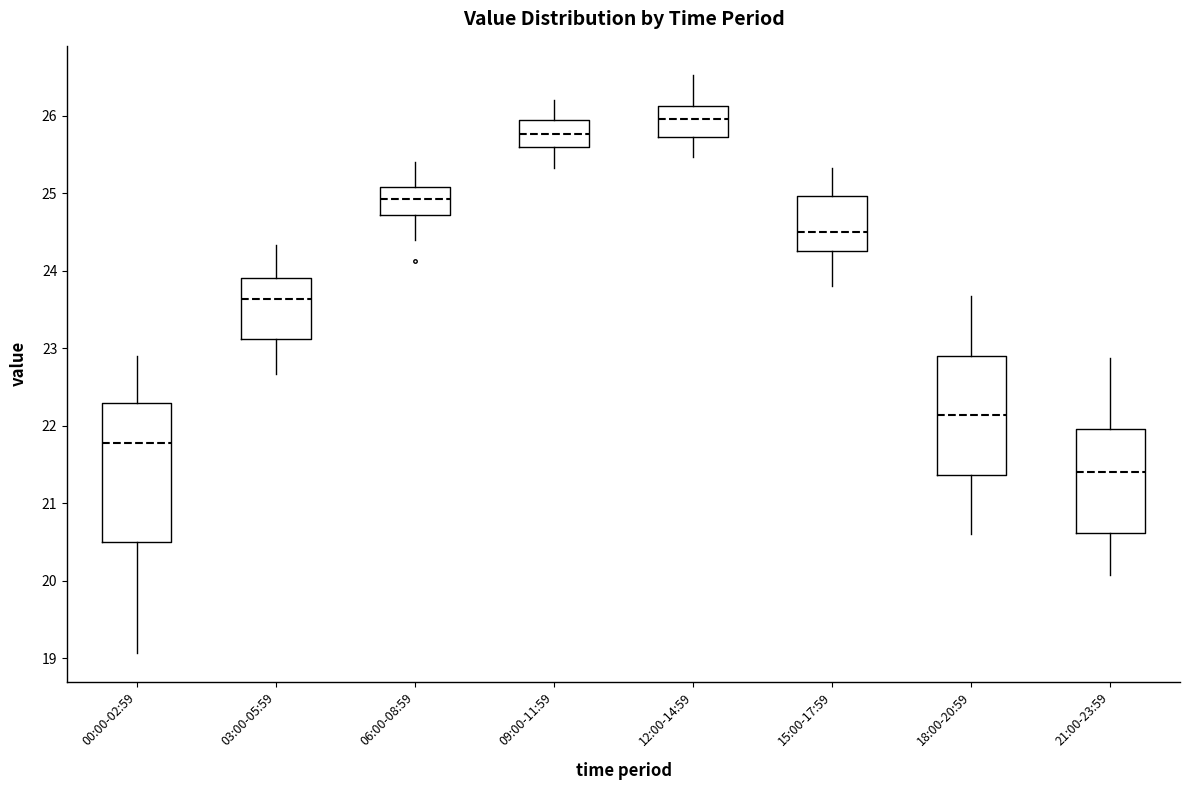

Reading left to right, read every box against the y-axis: the position of its median line, the range the box covers, and the ends of its whiskers. The values are not printed on the chart, so give them approximately, as read against the axis.

00:00-02:59: median 21.8, box 20.5 to 22.3, whiskers 19.1 to 22.9
03:00-05:59: median 23.6, box 23.1 to 23.9, whiskers 22.7 to 24.3
06:00-08:59: median 24.9, box 24.7 to 25.1, whiskers 24.4 to 25.4
09:00-11:59: median 25.8, box 25.6 to 25.9, whiskers 25.3 to 26.2
12:00-14:59: median 26.0, box 25.7 to 26.1, whiskers 25.5 to 26.5
15:00-17:59: median 24.5, box 24.3 to 25.0, whiskers 23.8 to 25.3
18:00-20:59: median 22.1, box 21.4 to 22.9, whiskers 20.6 to 23.7
21:00-23:59: median 21.4, box 20.6 to 22.0, whiskers 20.1 to 22.9